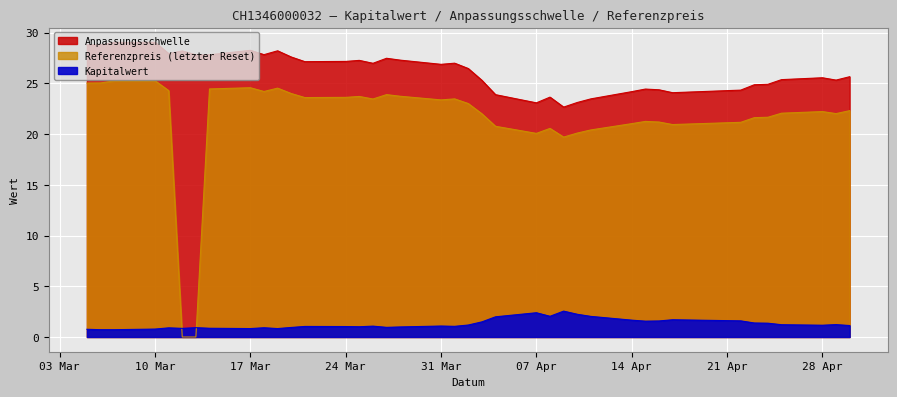

Which series changed the most between 2025-04-25 and 2025-04-04?

Anpassungsschwelle